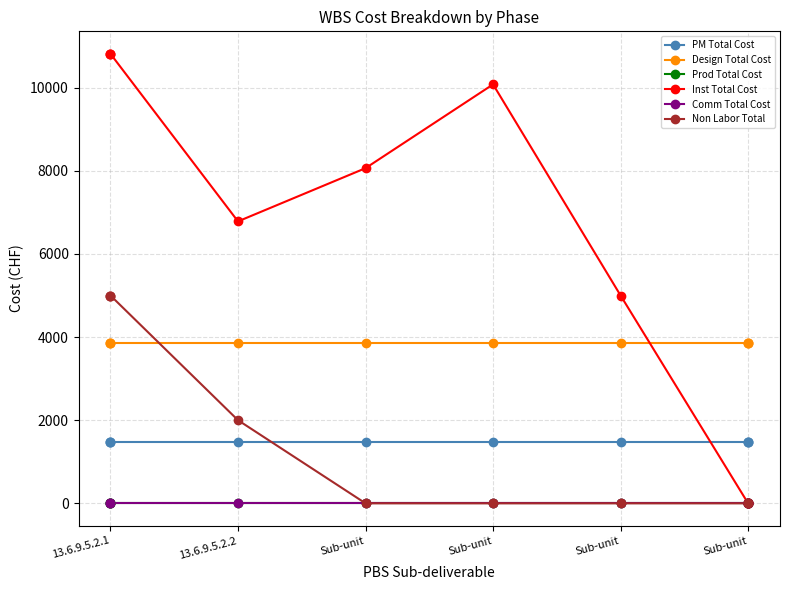

What is the total value across all series at Sub-unit?

13395.9